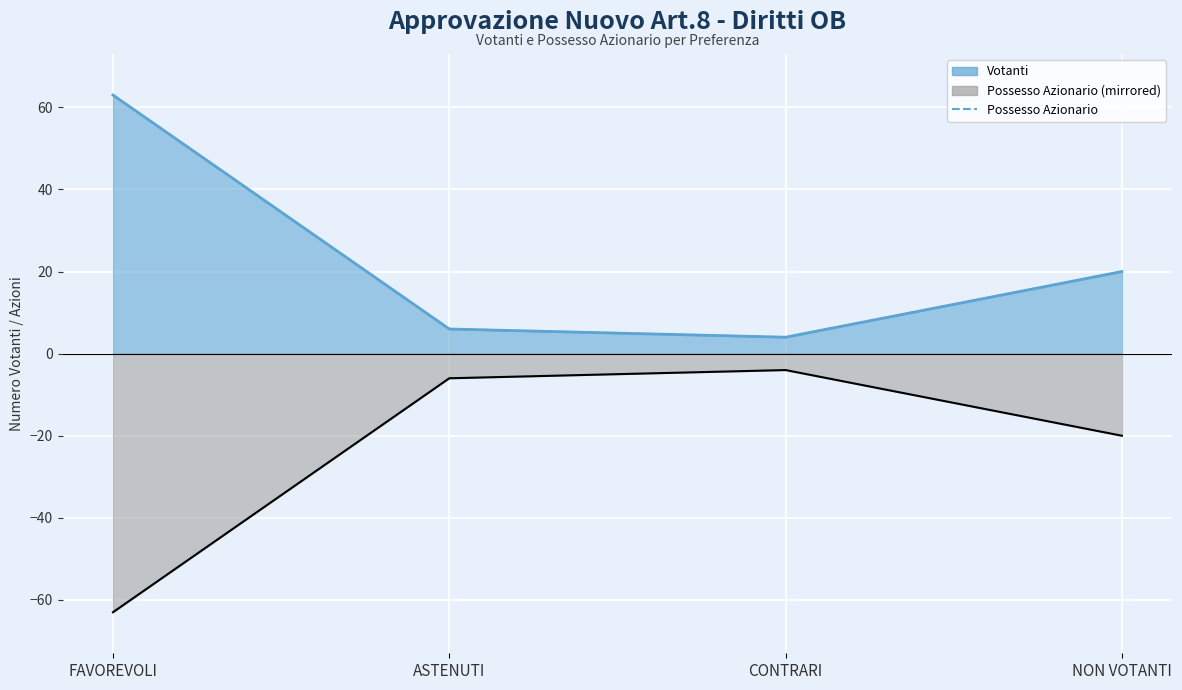

List the labels in order of value, smallest first.

CONTRARI, ASTENUTI, NON VOTANTI, FAVOREVOLI